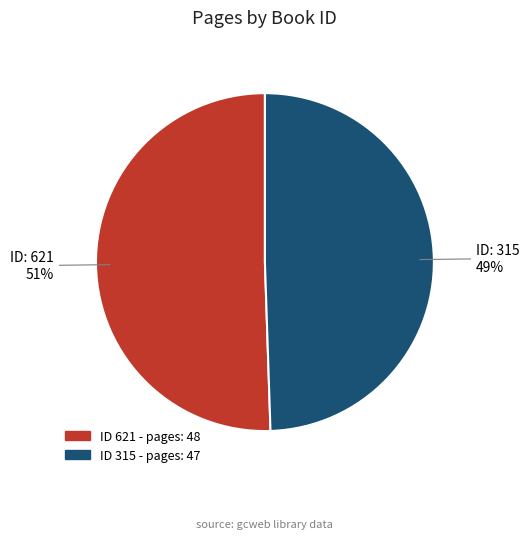

To the nearest percent, what is the average slice percentage?

50%